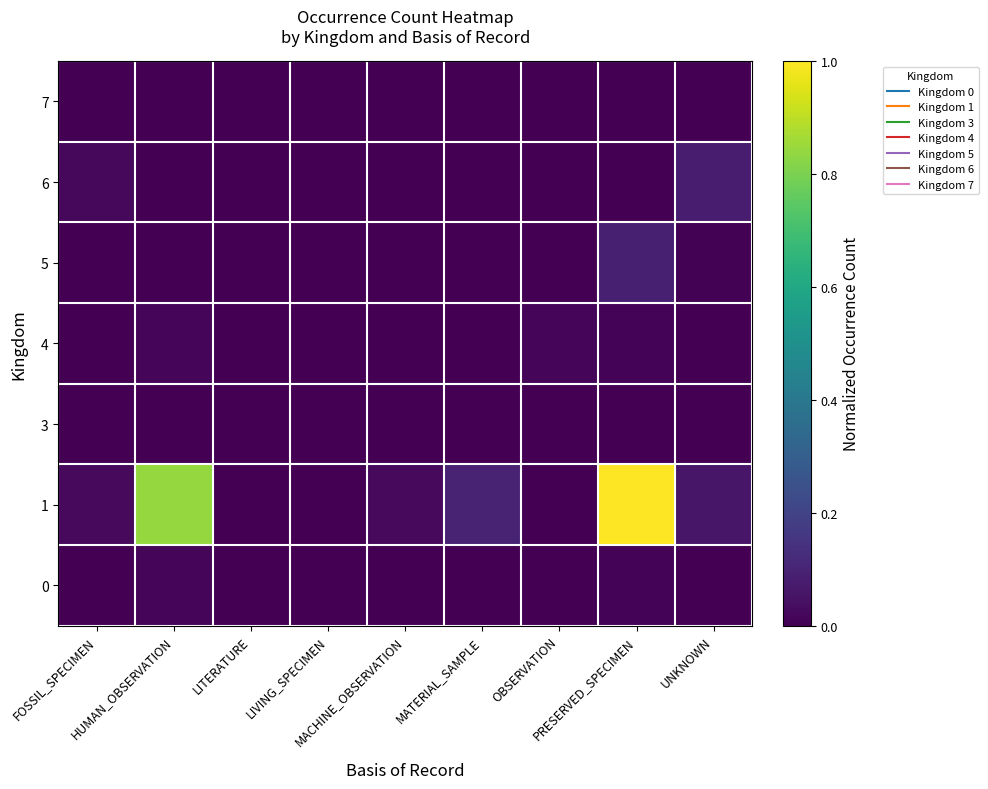

What is the greatest value displayed?

1.0